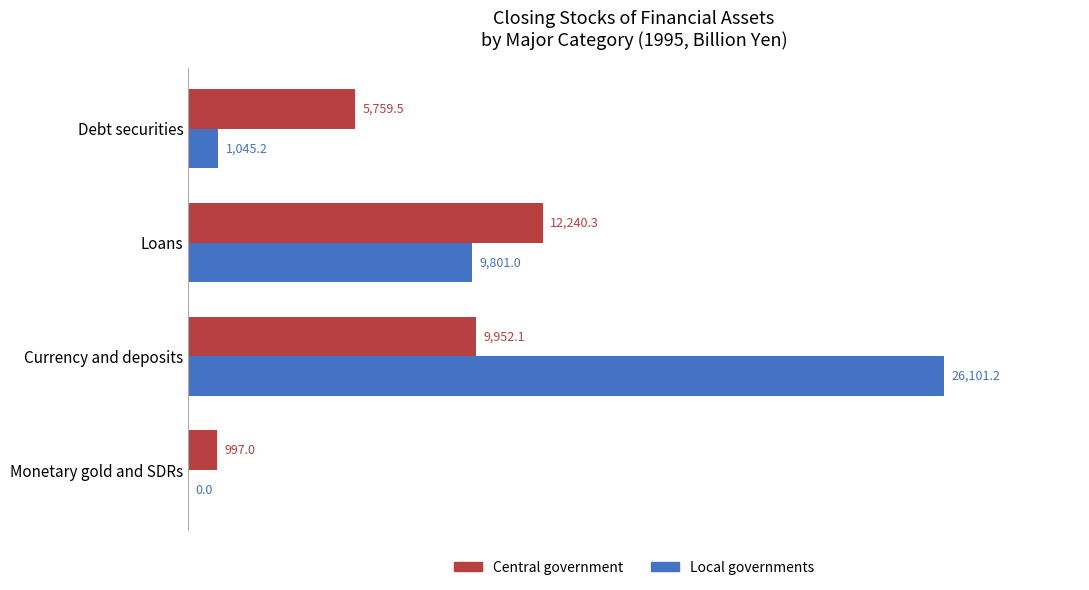

The value of Central government at Debt securities is 9375.8. True or false?

False